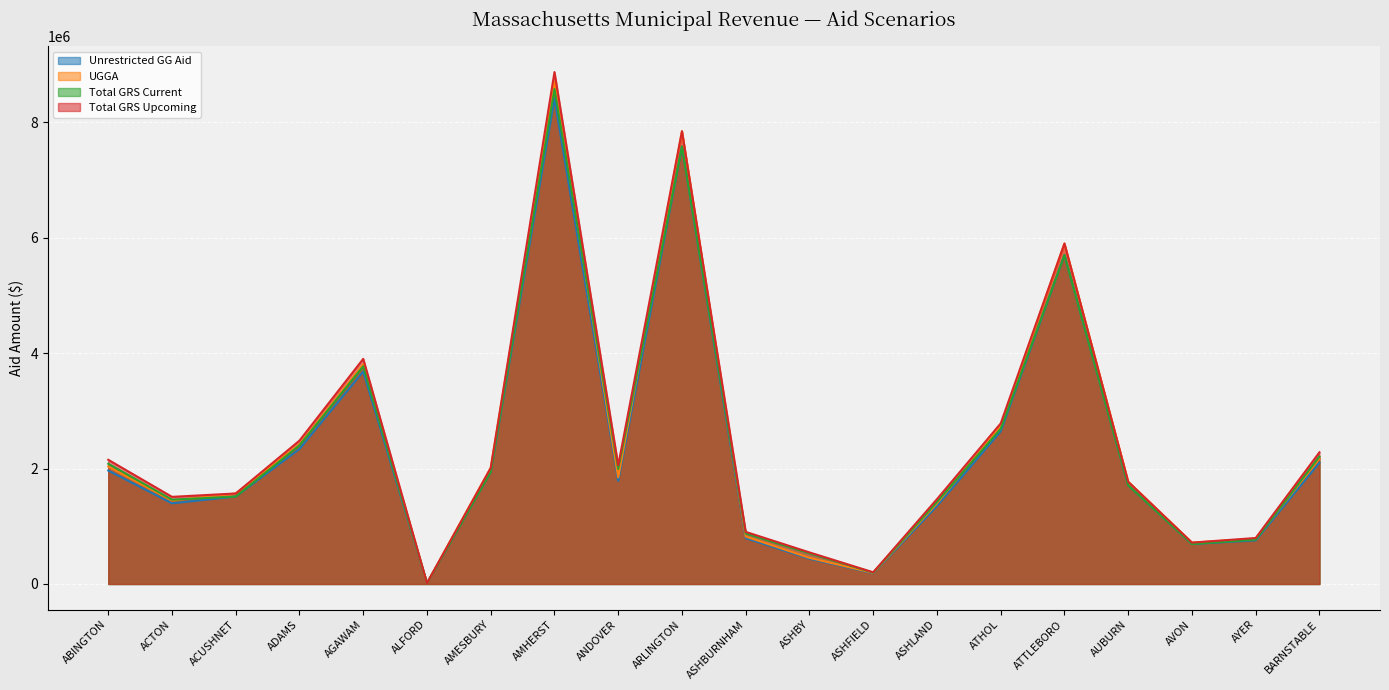

Where do Total GRS Current and UGGA first cross each other?

ACTON and ACUSHNET